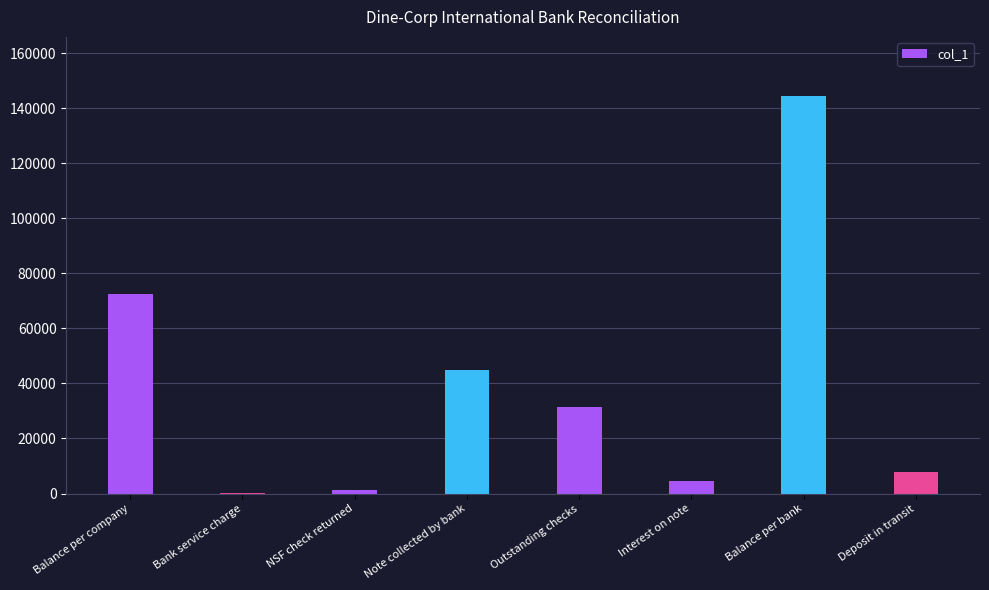

Reading left to right, transcribe all the data shown in this chart.

72644.1	44.0	1440.7	45000.0	31553.6	4500.0	144224.0	7989.0